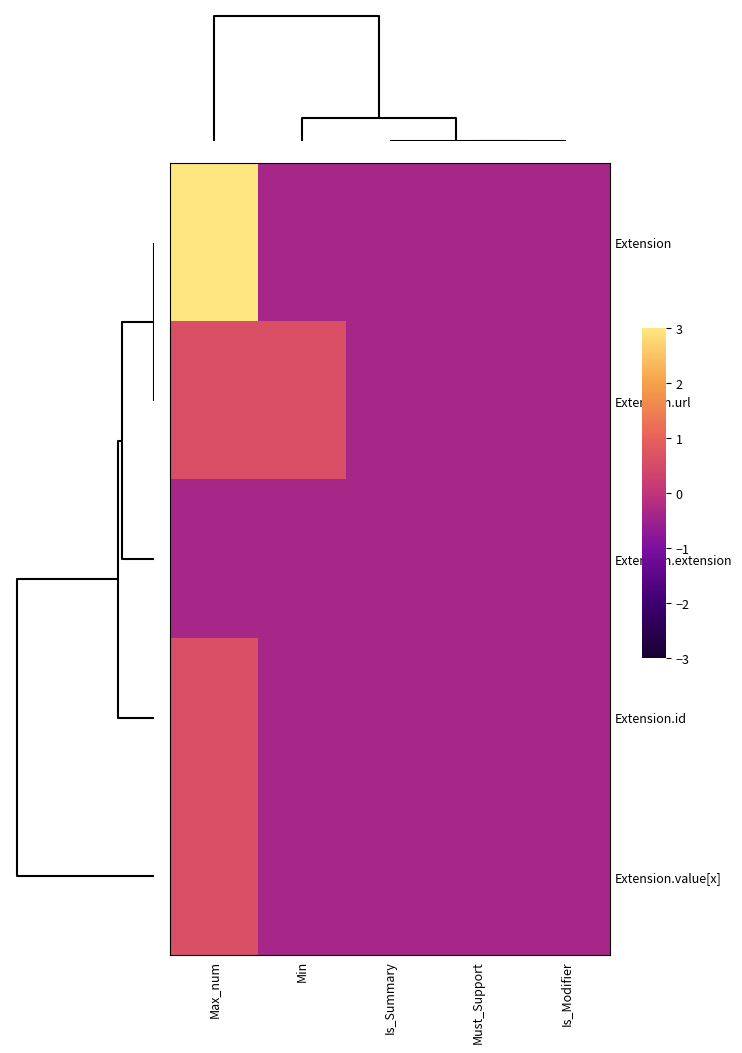

Which series has the largest total across all categories?

Extension